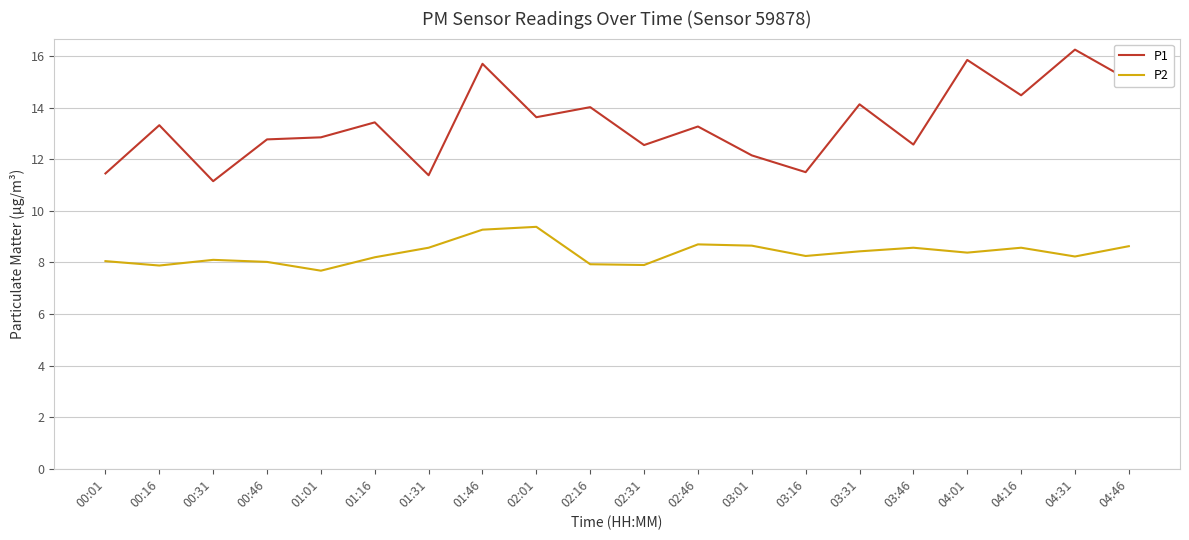

Which series has the largest total across all categories?

P1